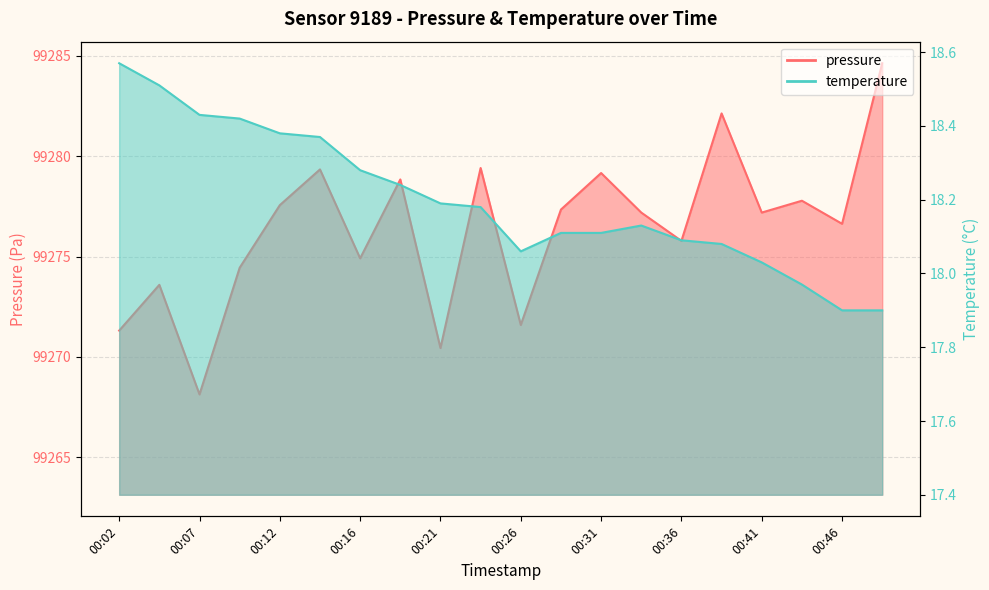

Reading right to left, what are all the values shown in this chart?

pressure: 99284.6	99276.6	99277.8	99277.2	99282.1	99275.8	99277.2	99279.2	99277.3	99271.6	99279.4	99270.4	99278.8	99274.9	99279.3	99277.6	99274.4	99268.1	99273.6	99271.3
temperature: 17.9	17.9	18.0	18.0	18.1	18.1	18.1	18.1	18.1	18.1	18.2	18.2	18.2	18.3	18.4	18.4	18.4	18.4	18.5	18.6